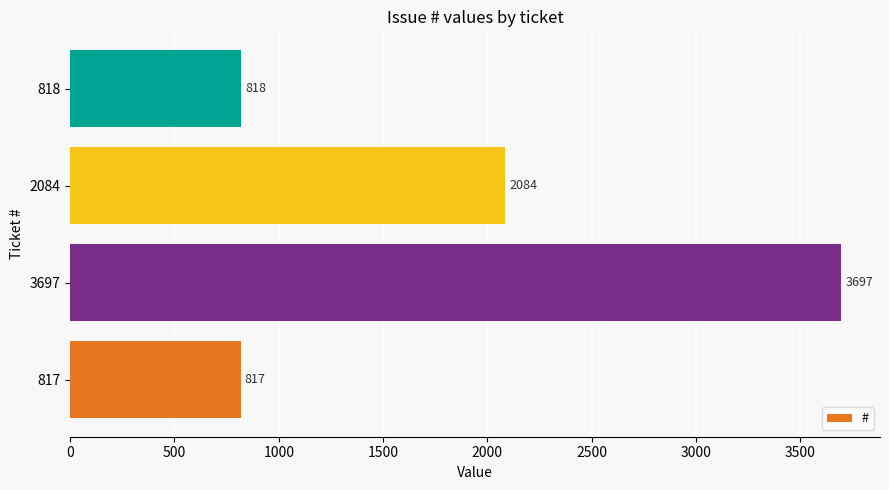

Are the bars horizontal?

Yes